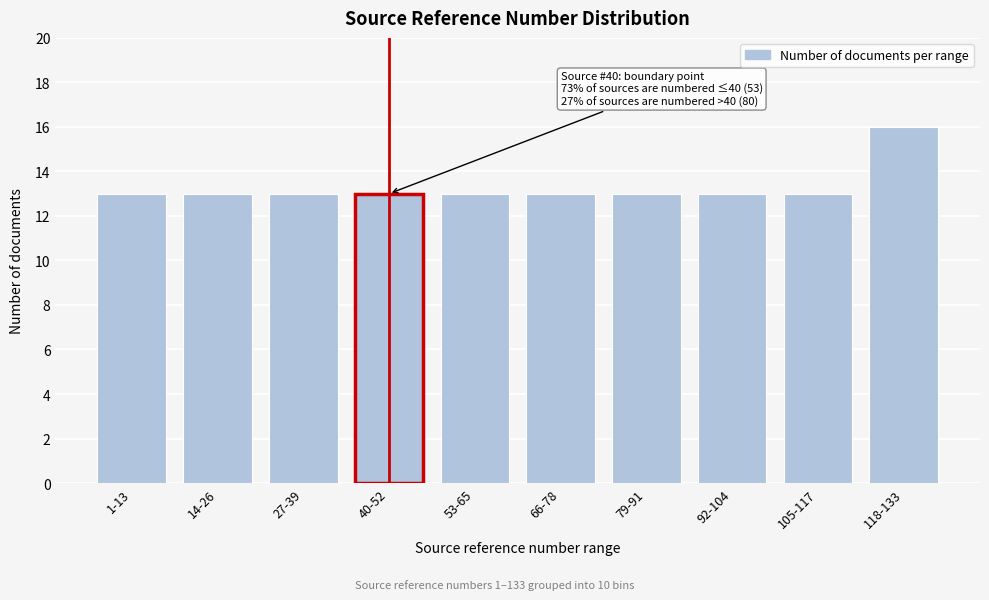

Reading left to right, list all the values displayed in this chart.

1-13=13	14-26=13	27-39=13	40-52=13	53-65=13	66-78=13	79-91=13	92-104=13	105-117=13	118-133=16